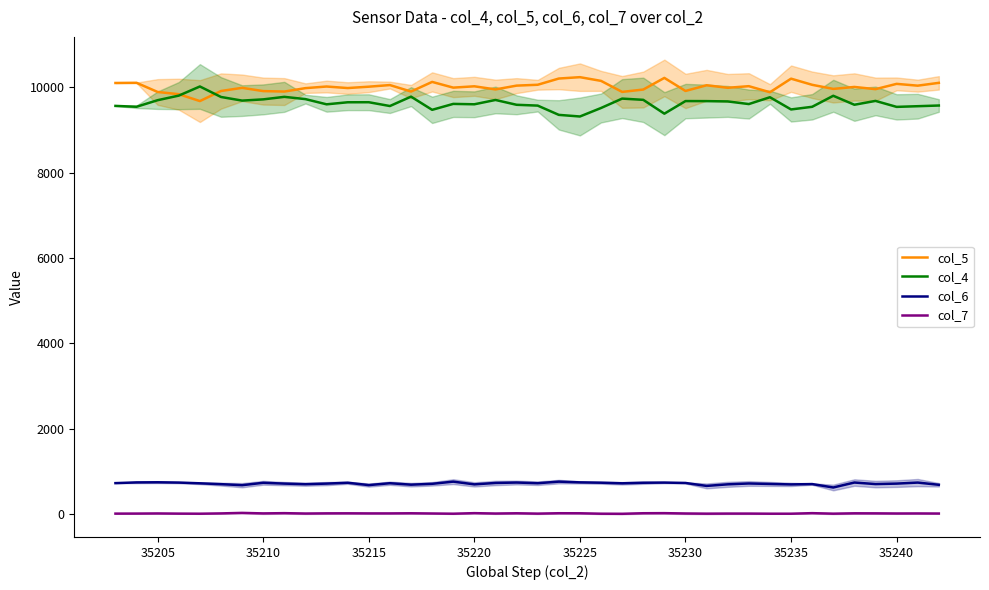

What is the minimum value for col_7?

11